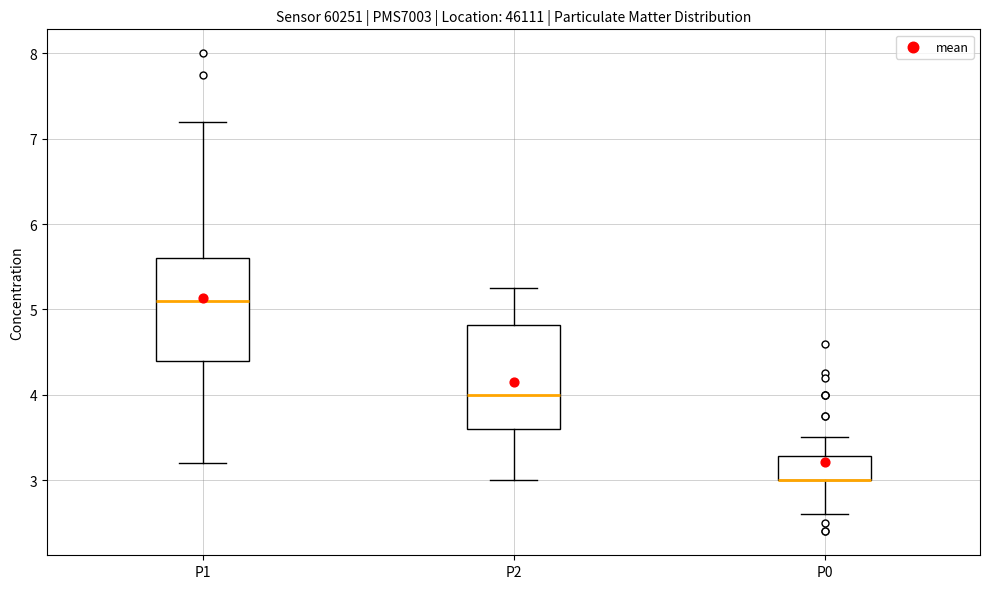

Reading left to right, read every box against the y-axis: the position of its median line, the range the box covers, and the ends of its whiskers. The values are not printed on the chart, so give them approximately, as read against the axis.

P1: median 5.1, box 4.4 to 5.6, whiskers 3.2 to 7.2
P2: median 4.0, box 3.6 to 4.8, whiskers 3.0 to 5.3
P0: median 3.0 (drawn on the box's lower edge), box 3.0 to 3.3, whiskers 2.6 to 3.5